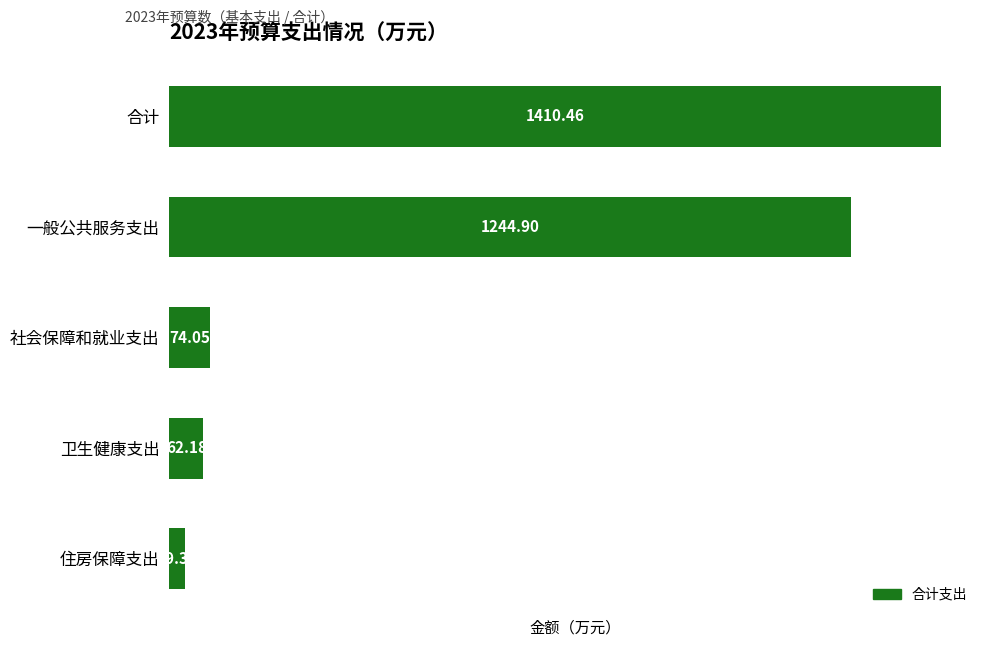

What is the sum of all values?

2820.9